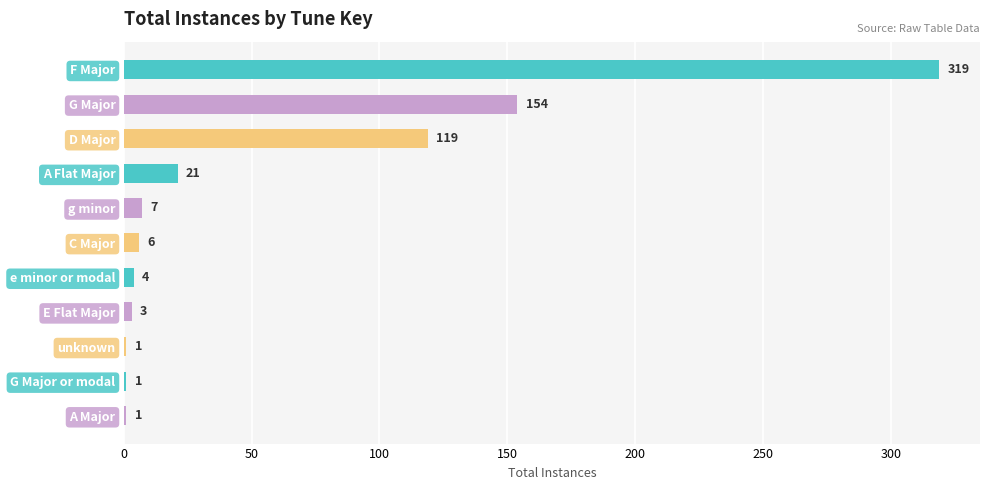

What is the ratio of the value at F Major to the value at unknown?

319.0